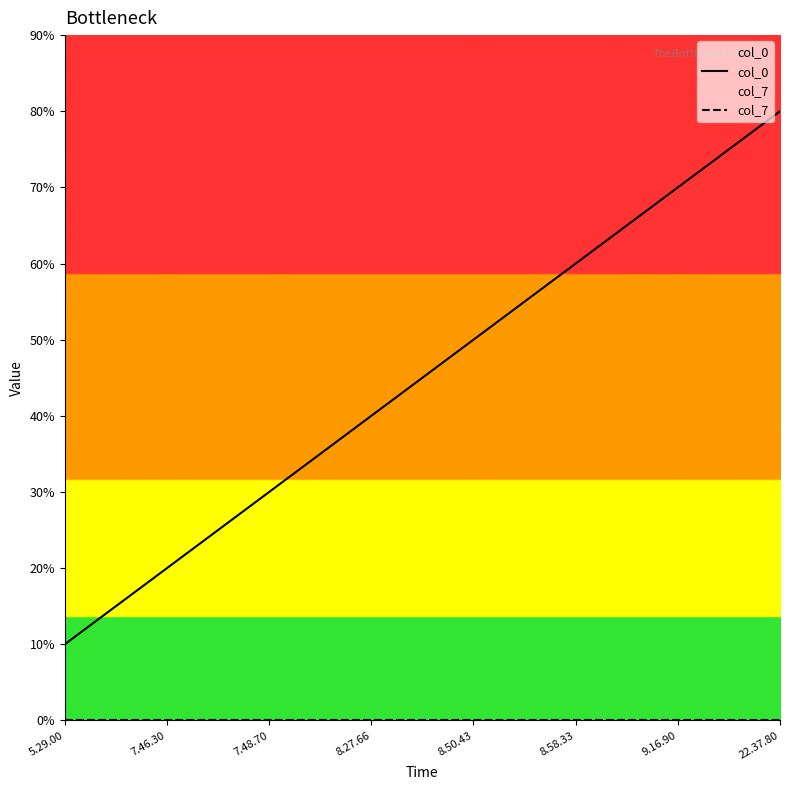

What is the difference between the highest and lowest values at 7.48.70?

3